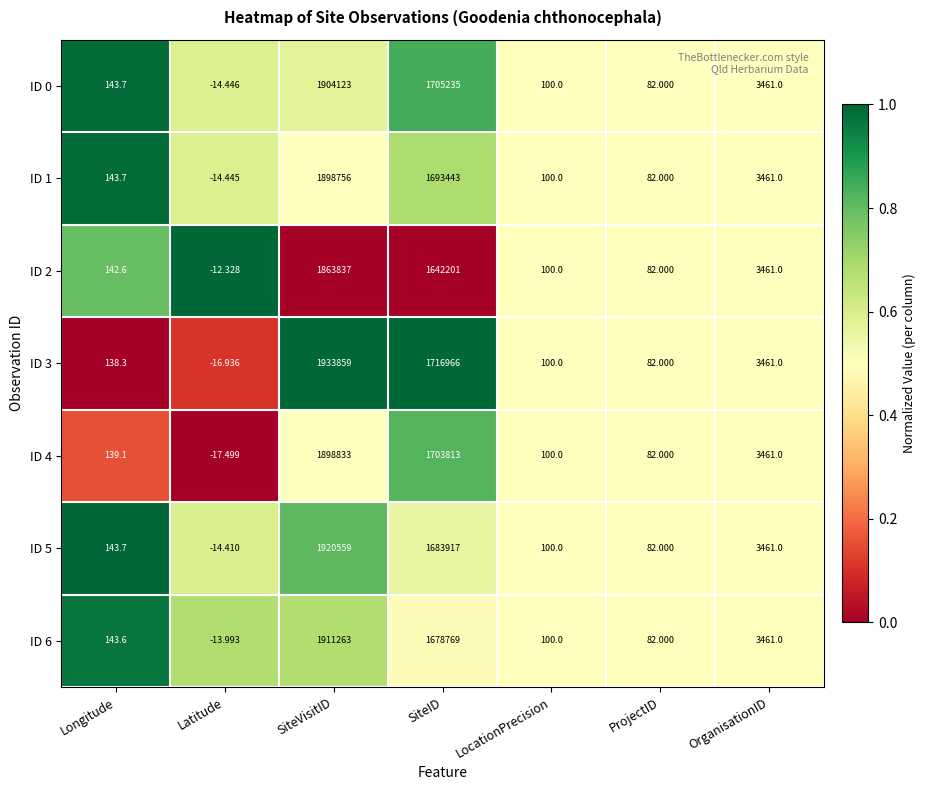

Where is ID 2 nearest to the value 931912?

SiteID